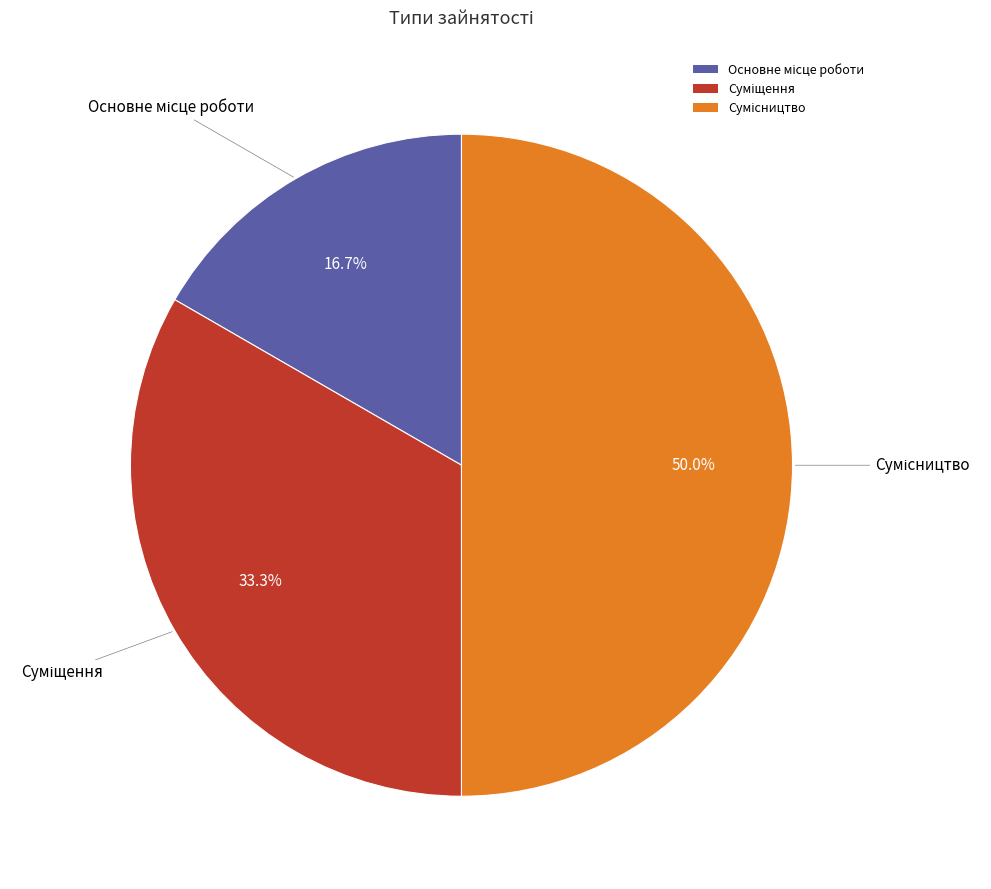

What is the smallest slice in the pie chart?

Основне місце роботи